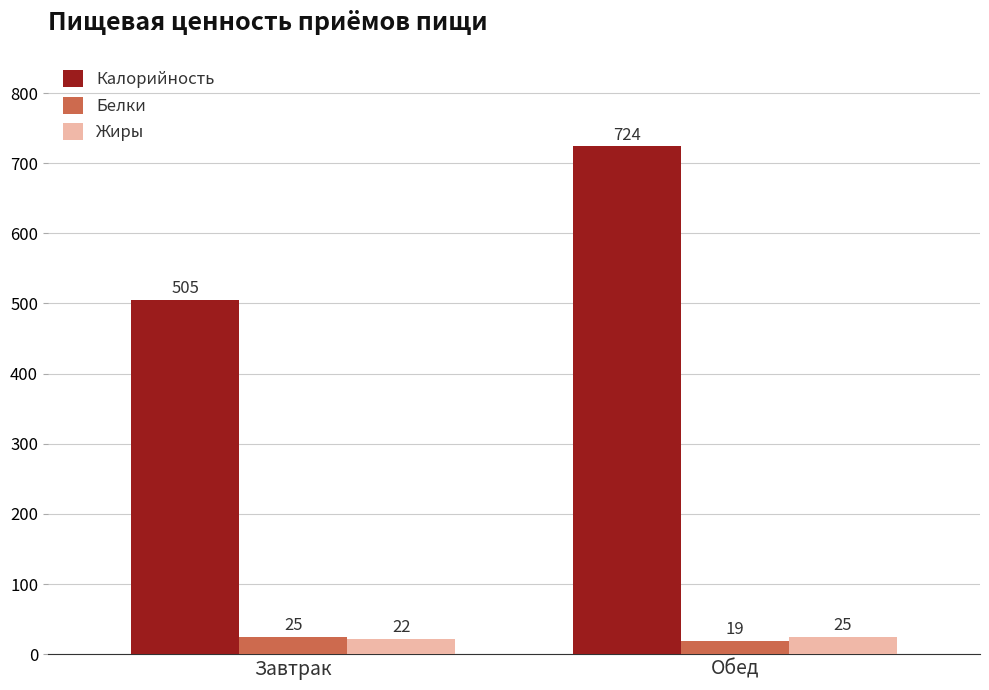

What is the difference between the Жиры values at Обед and Завтрак?

3